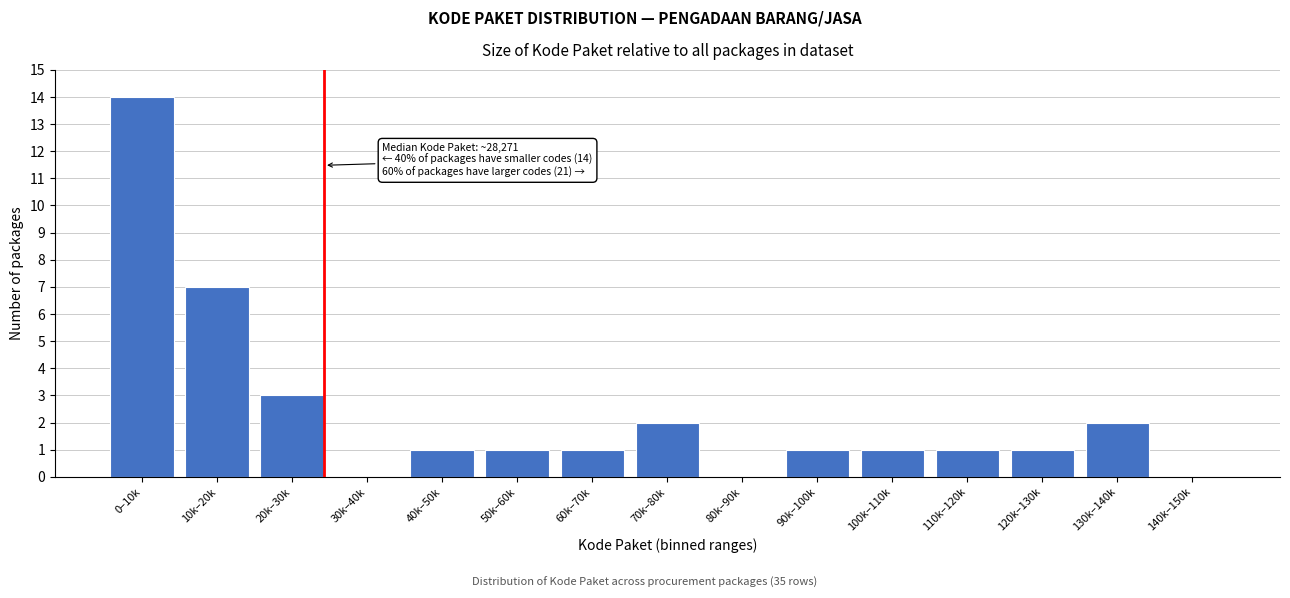

Reading left to right, list all the values displayed in this chart.

0–10k=14	10k–20k=7	20k–30k=3	30k–40k=0	40k–50k=1	50k–60k=1	60k–70k=1	70k–80k=2	80k–90k=0	90k–100k=1	100k–110k=1	110k–120k=1	120k–130k=1	130k–140k=2	140k–150k=0